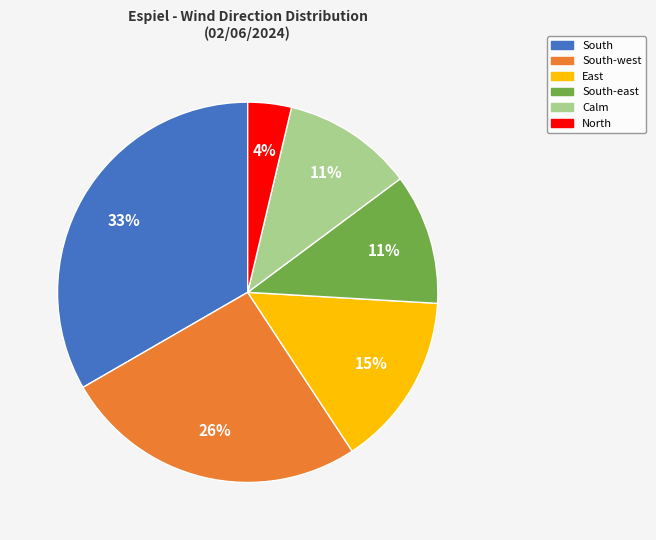

To the nearest percent, what is the average slice percentage?

17%